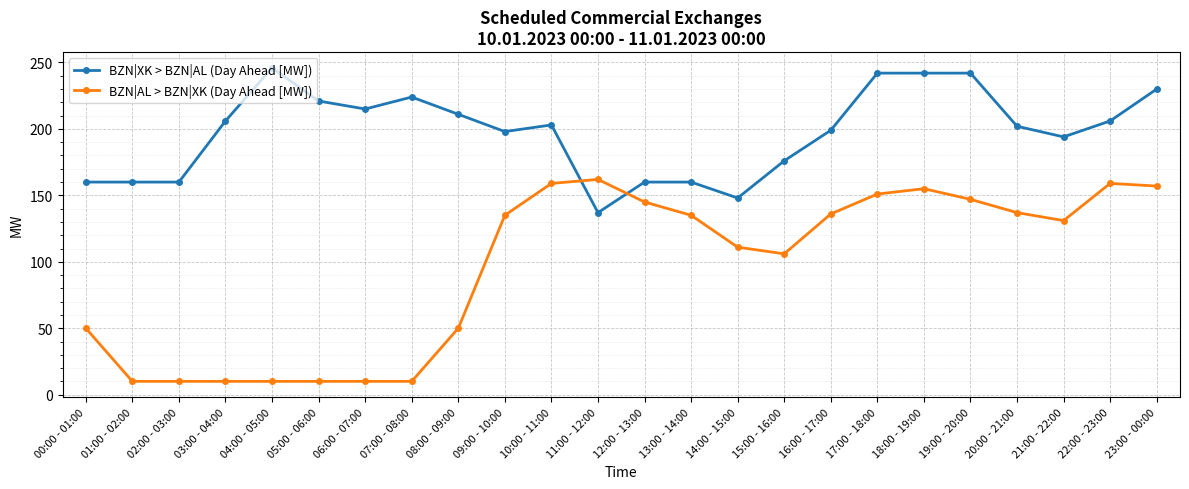

What is the difference between the maximum and minimum values in the BZN|AL > BZN|XK (Day Ahead [MW]) series?

152